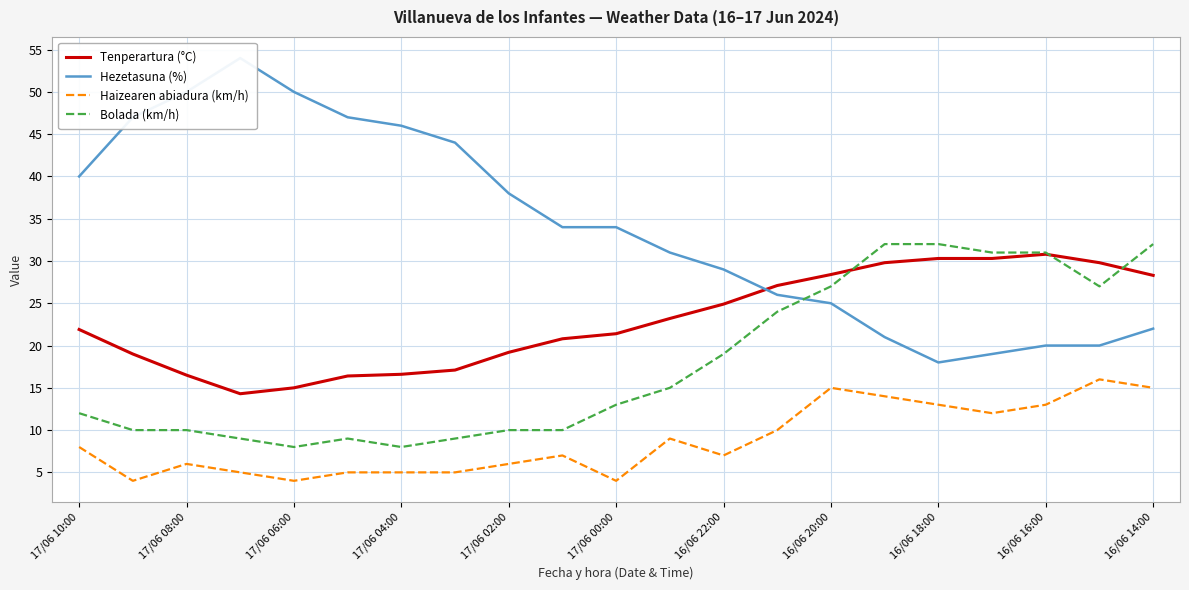

Where does the Tenperartura (°C) series first go above 21?

17/06 10:00